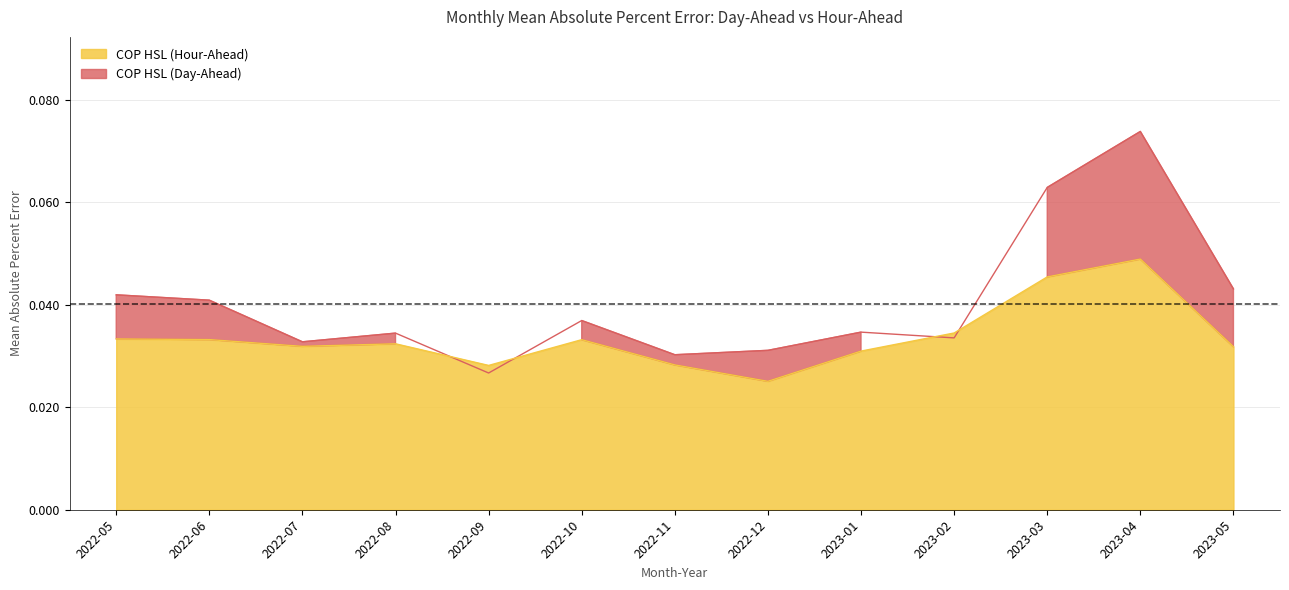

Is the value of COP HSL (Day-Ahead) at 2022-09 greater than the value of COP HSL (Hour-Ahead) at 2023-02?

No